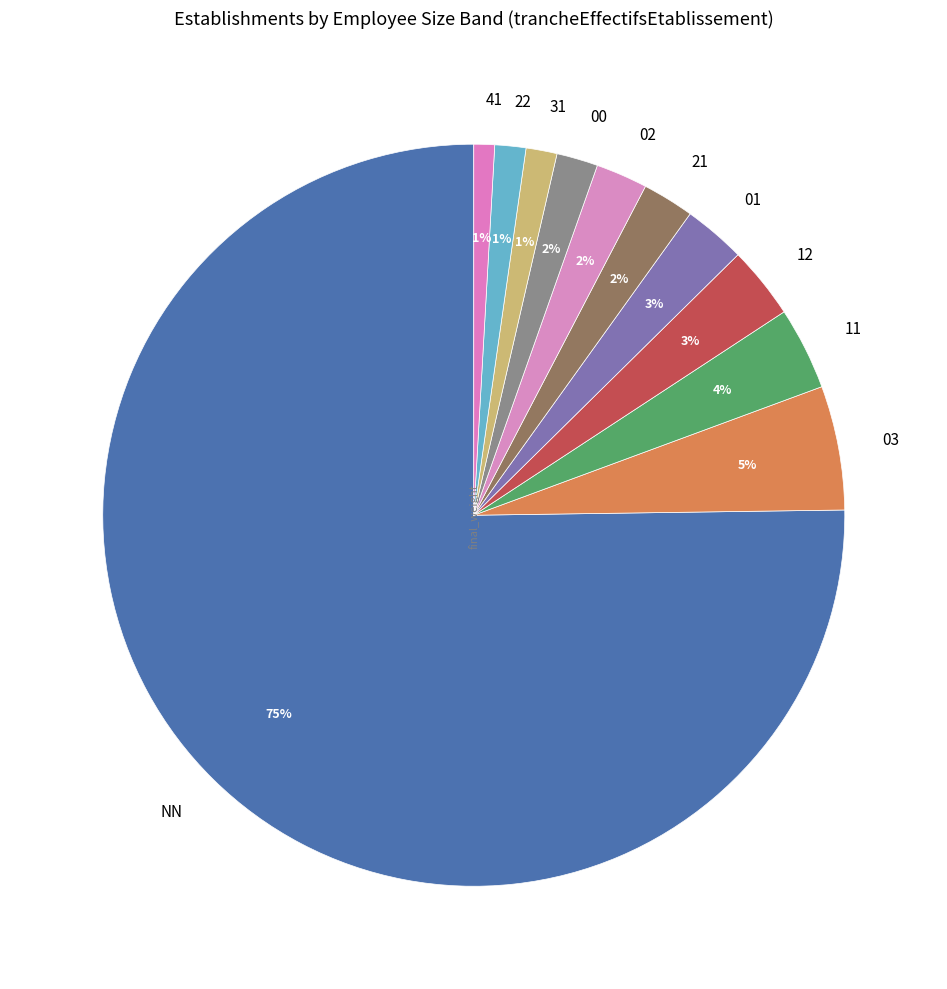

To the nearest percent, what is the combined percentage of 11 and 02?

6%